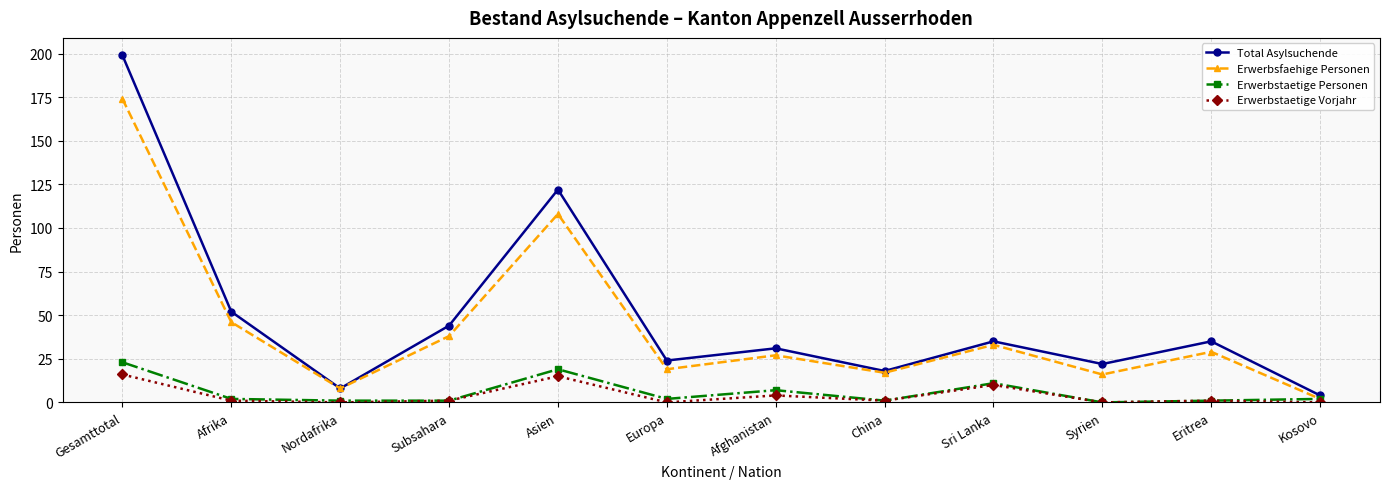

Reading right to left, list all the values displayed in this chart.

Total Asylsuchende: Kosovo=4	Eritrea=35	Syrien=22	Sri Lanka=35	China=18	Afghanistan=31	Europa=24	Asien=122	Subsahara=44	Nordafrika=8	Afrika=52	Gesamttotal=199
Erwerbsfaehige Personen: Kosovo=2	Eritrea=29	Syrien=16	Sri Lanka=33	China=17	Afghanistan=27	Europa=19	Asien=108	Subsahara=38	Nordafrika=8	Afrika=46	Gesamttotal=174
Erwerbstaetige Personen: Kosovo=2	Eritrea=1	Syrien=0	Sri Lanka=11	China=1	Afghanistan=7	Europa=2	Asien=19	Subsahara=1	Nordafrika=1	Afrika=2	Gesamttotal=23
Erwerbstaetige Vorjahr: Kosovo=0	Eritrea=1	Syrien=0	Sri Lanka=10	China=1	Afghanistan=4	Europa=0	Asien=15	Subsahara=1	Nordafrika=0	Afrika=1	Gesamttotal=16